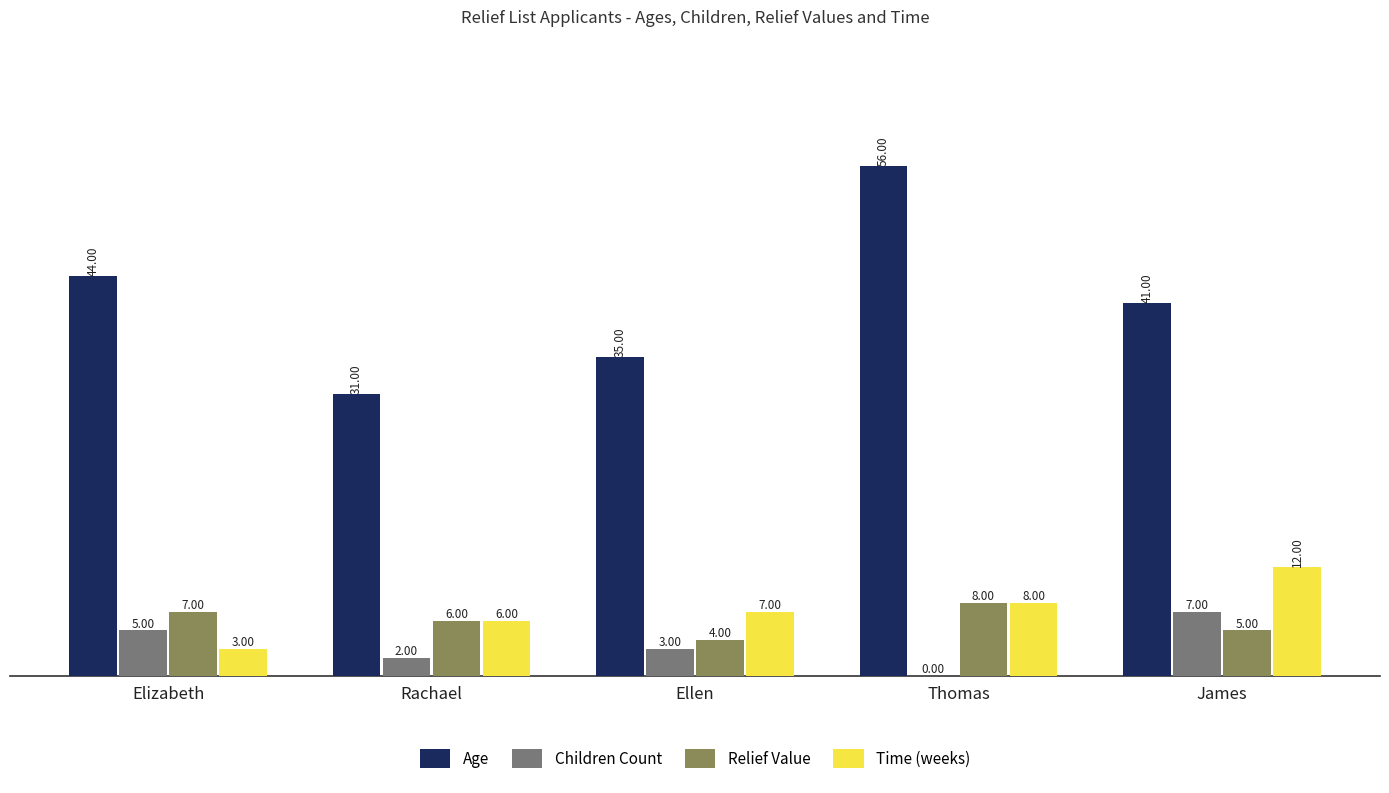

Which category has the highest value in the Time (weeks) series?

James